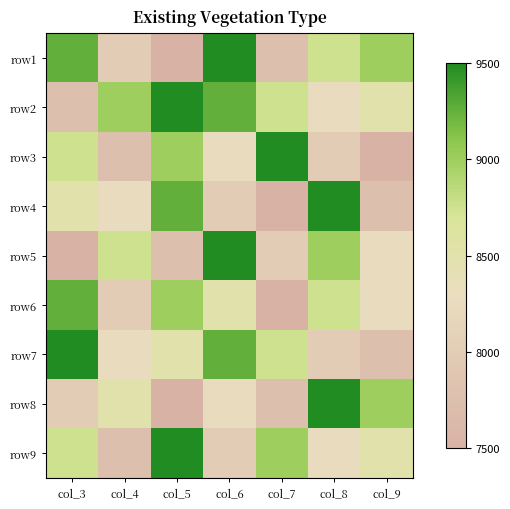

At col_3, list the series in order from largest to smallest.

row7, row1, row6, row3, row9, row4, row8, row2, row5